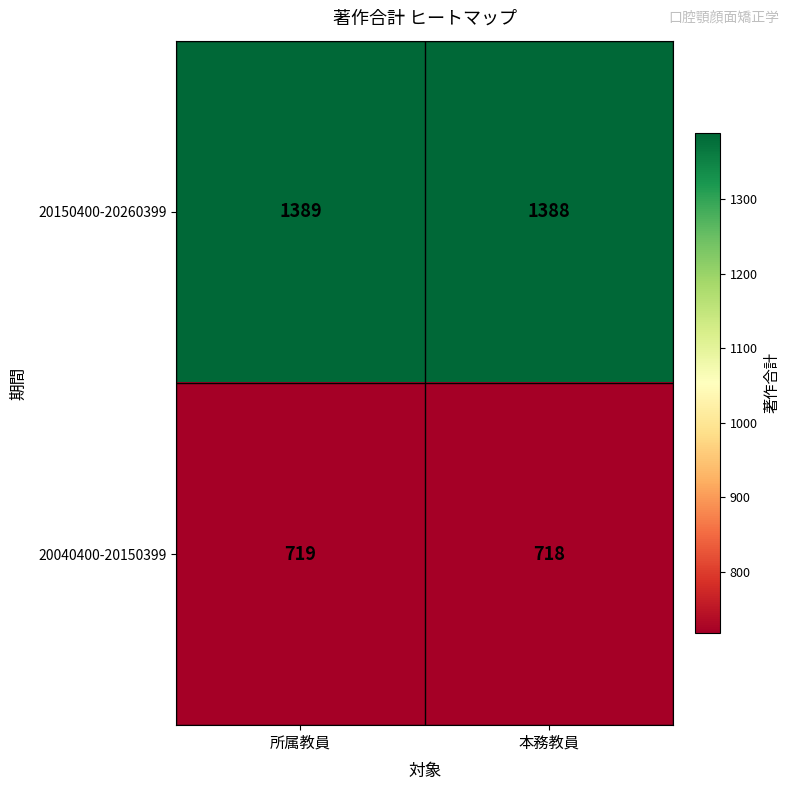

What is the total value across all series at 所属教員?

2108